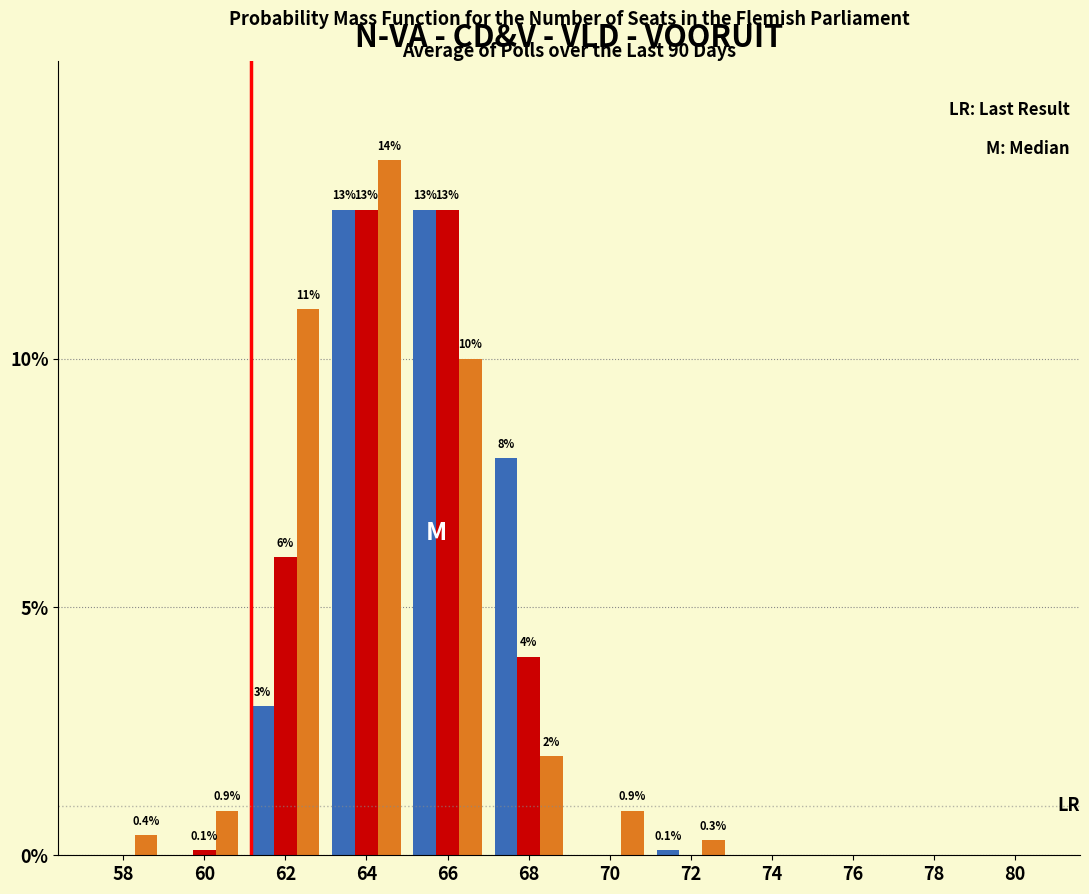

At which category does the chart reach its peak across all series?

64